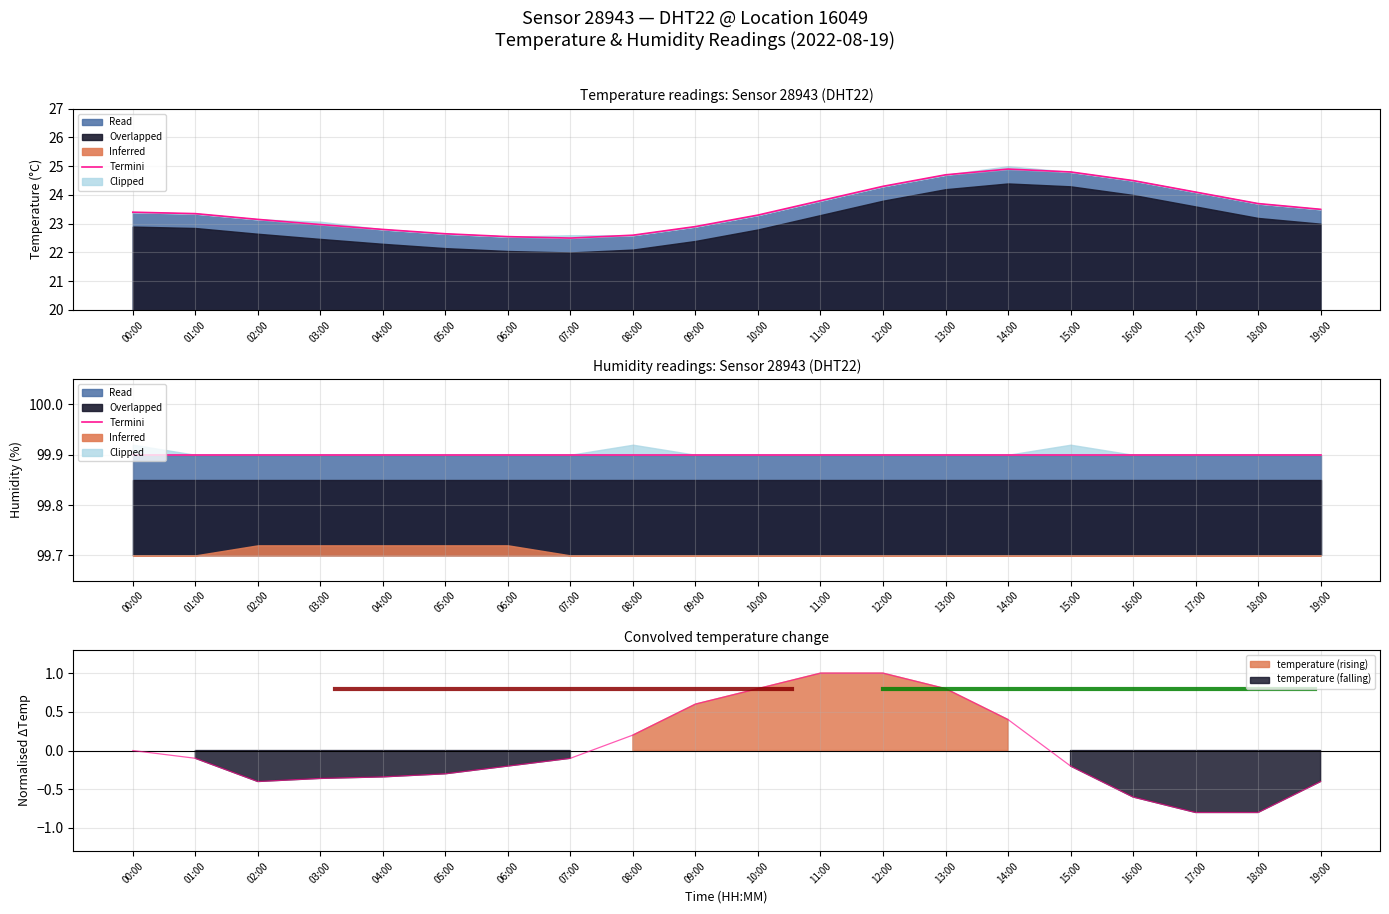

Which label corresponds to the smallest value in the chart?

07:00